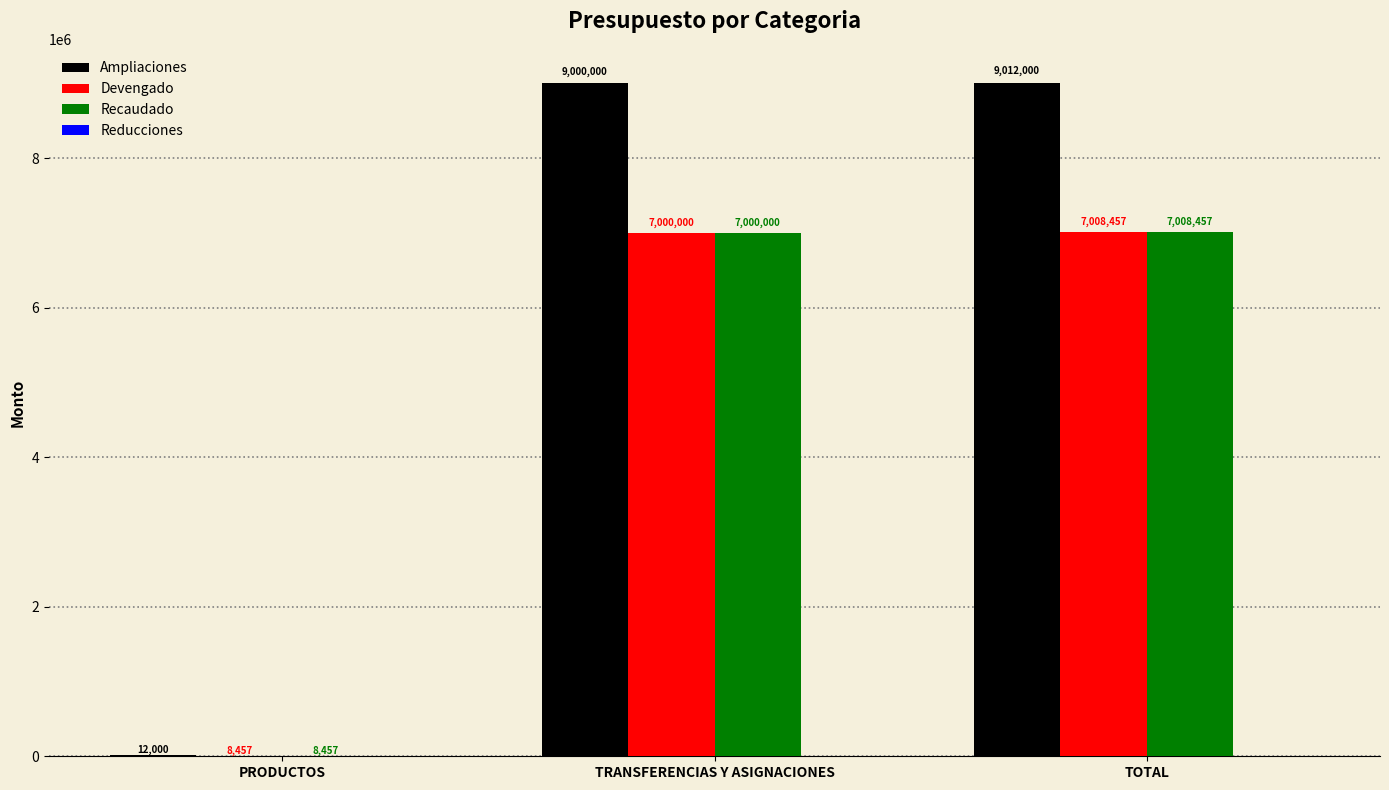

What is the maximum value shown in the chart?

9012000.0